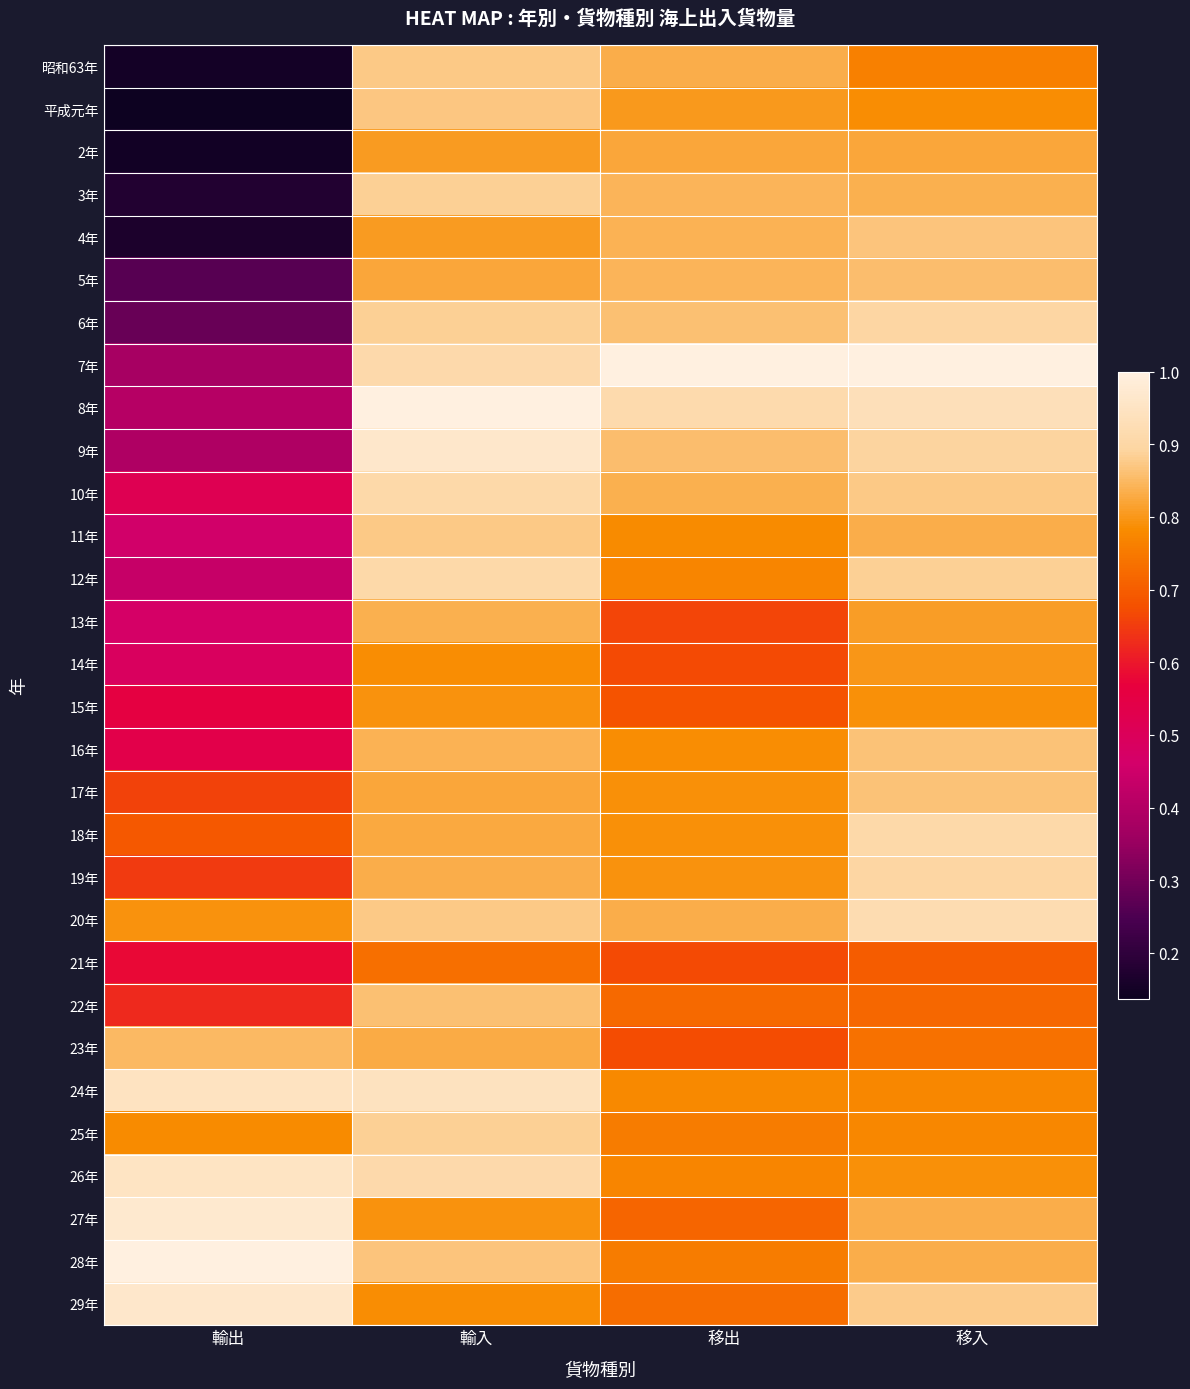

Reading left to right, transcribe all the data shown in this chart.

昭和63年: 輸出=0.2	輸入=0.9	移出=0.8	移入=0.8
平成元年: 輸出=0.1	輸入=0.9	移出=0.8	移入=0.8
2年: 輸出=0.1	輸入=0.8	移出=0.8	移入=0.8
3年: 輸出=0.2	輸入=0.9	移出=0.8	移入=0.8
4年: 輸出=0.2	輸入=0.8	移出=0.8	移入=0.9
5年: 輸出=0.3	輸入=0.8	移出=0.8	移入=0.9
6年: 輸出=0.3	輸入=0.9	移出=0.9	移入=0.9
7年: 輸出=0.4	輸入=0.9	移出=1.0	移入=1.0
8年: 輸出=0.4	輸入=1.0	移出=0.9	移入=0.9
9年: 輸出=0.4	輸入=1.0	移出=0.9	移入=0.9
10年: 輸出=0.5	輸入=0.9	移出=0.8	移入=0.9
11年: 輸出=0.5	輸入=0.9	移出=0.8	移入=0.8
12年: 輸出=0.4	輸入=0.9	移出=0.8	移入=0.9
13年: 輸出=0.5	輸入=0.8	移出=0.7	移入=0.8
14年: 輸出=0.5	輸入=0.8	移出=0.7	移入=0.8
15年: 輸出=0.6	輸入=0.8	移出=0.7	移入=0.8
16年: 輸出=0.5	輸入=0.8	移出=0.8	移入=0.9
17年: 輸出=0.7	輸入=0.8	移出=0.8	移入=0.9
18年: 輸出=0.7	輸入=0.8	移出=0.8	移入=0.9
19年: 輸出=0.6	輸入=0.8	移出=0.8	移入=0.9
20年: 輸出=0.8	輸入=0.9	移出=0.8	移入=0.9
21年: 輸出=0.6	輸入=0.7	移出=0.7	移入=0.7
22年: 輸出=0.6	輸入=0.9	移出=0.7	移入=0.7
23年: 輸出=0.9	輸入=0.8	移出=0.7	移入=0.7
24年: 輸出=0.9	輸入=0.9	移出=0.8	移入=0.8
25年: 輸出=0.8	輸入=0.9	移出=0.8	移入=0.8
26年: 輸出=1.0	輸入=0.9	移出=0.8	移入=0.8
27年: 輸出=1.0	輸入=0.8	移出=0.7	移入=0.8
28年: 輸出=1.0	輸入=0.9	移出=0.8	移入=0.8
29年: 輸出=1.0	輸入=0.8	移出=0.7	移入=0.9